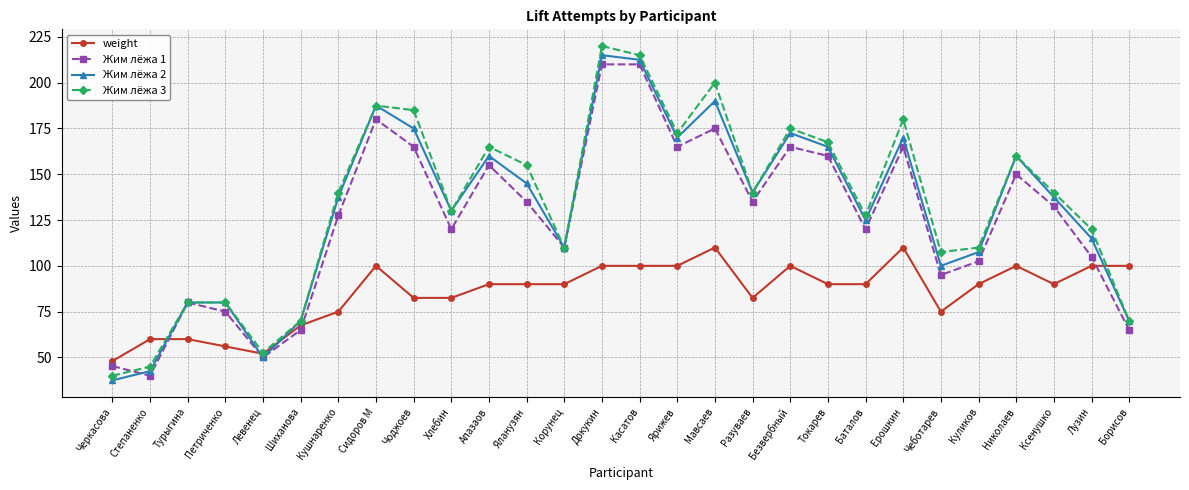

What are all the series names shown in the legend?

weight, Жим лёжа 1, Жим лёжа 2, Жим лёжа 3